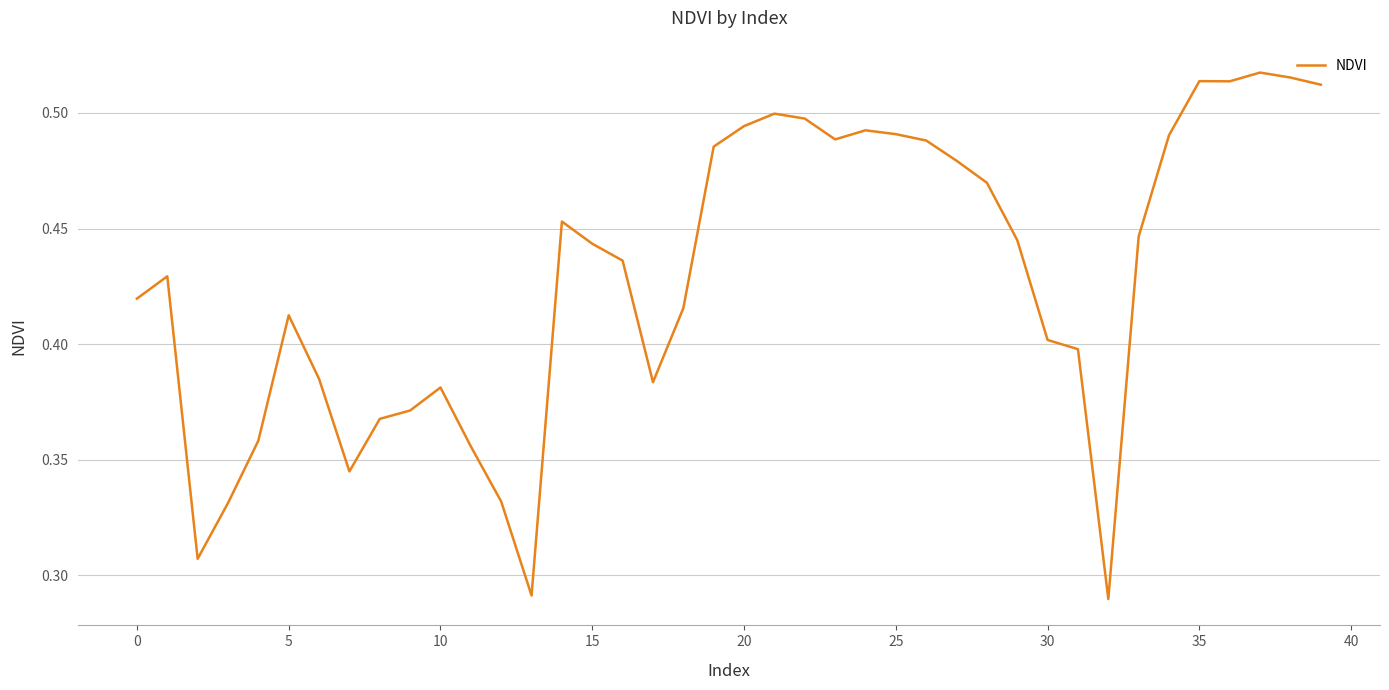

Where is the data nearest to the value 0?

32